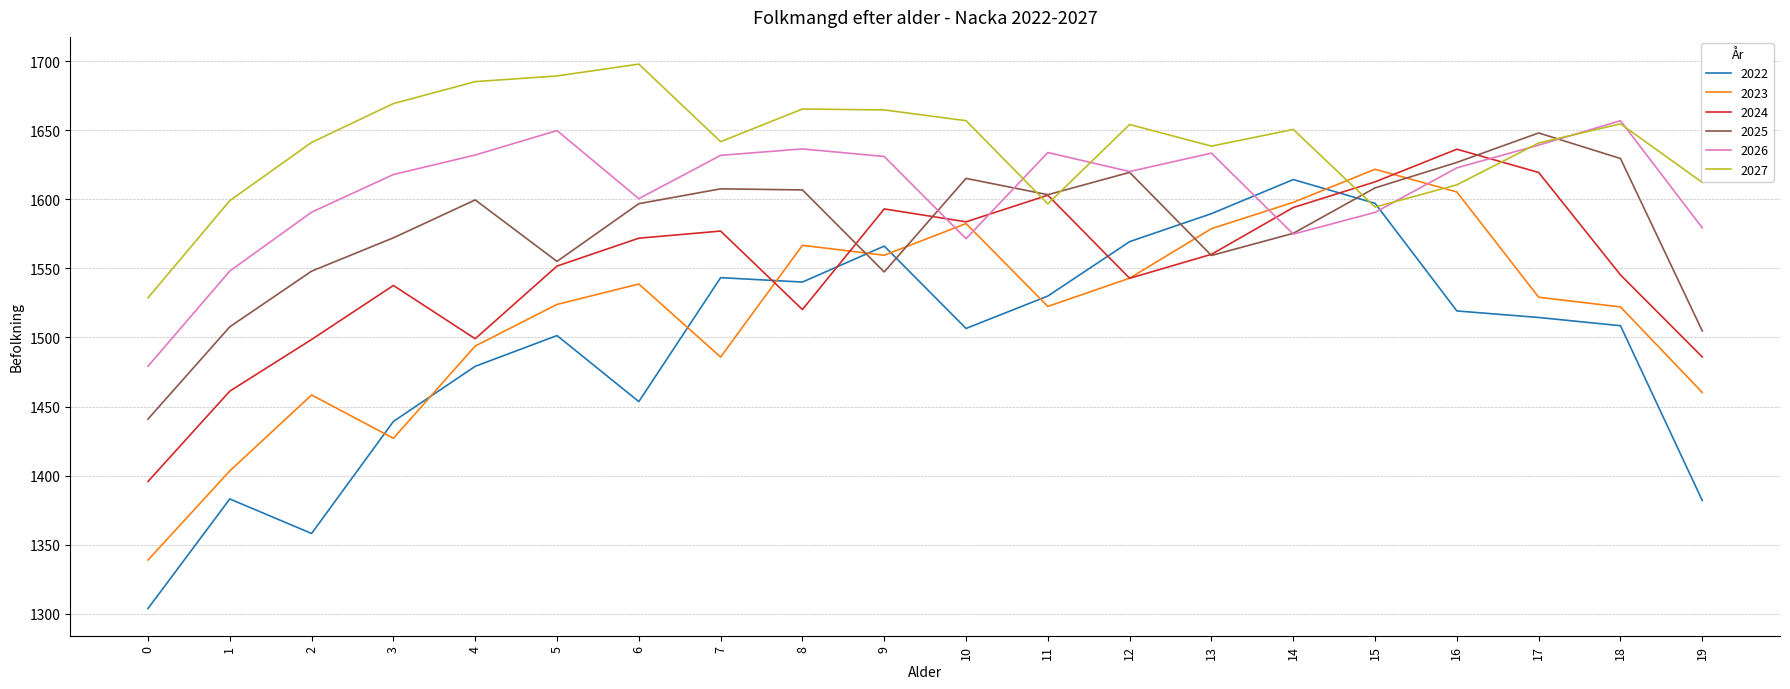

What is the difference between the maximum and minimum values in the 2025 series?

207.3